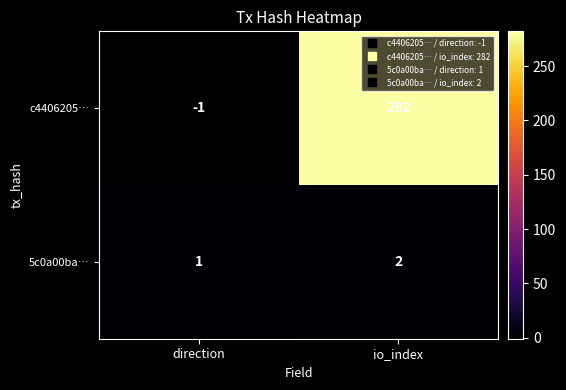

Which series has the largest total across all categories?

c4406205…